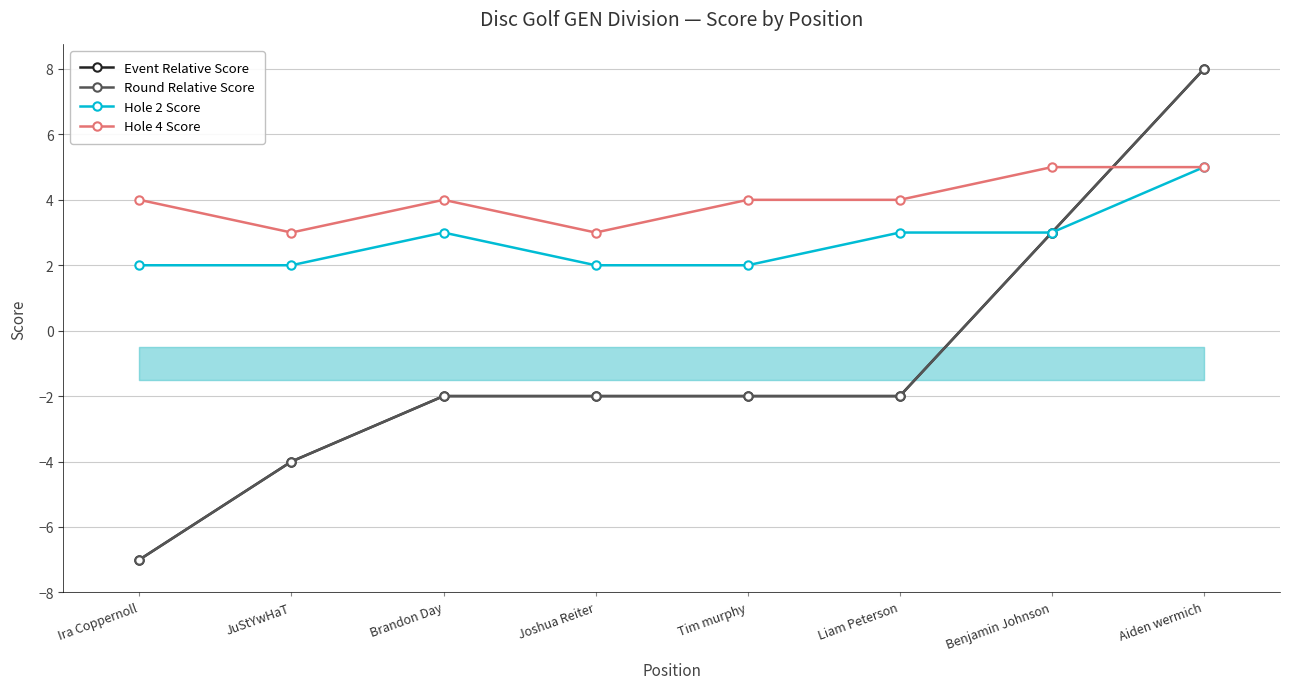

How many distinct data groups are displayed?

4